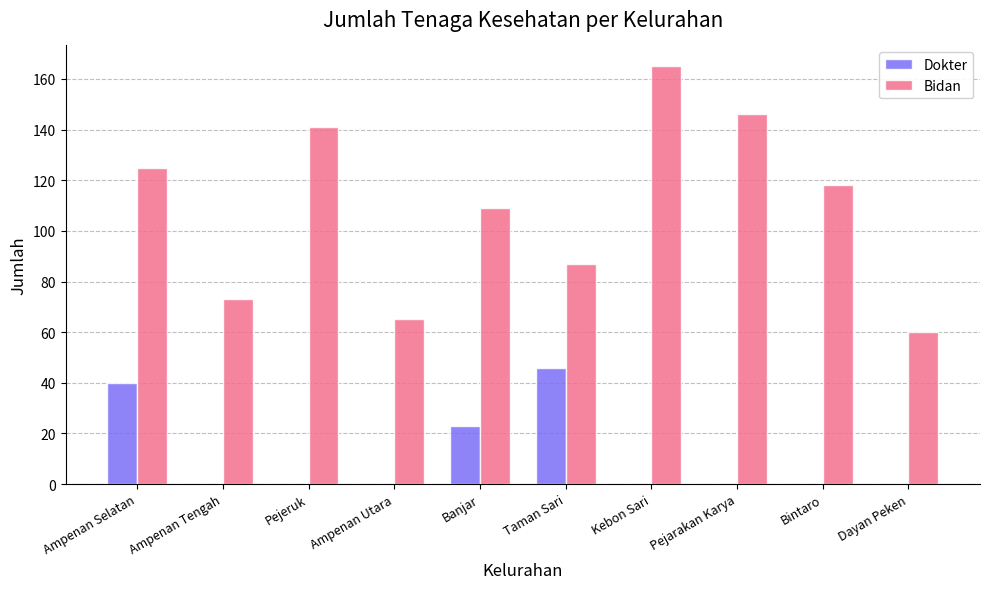

Is the value of Dokter at Banjar greater than the value of Bidan at Dayan Peken?

No